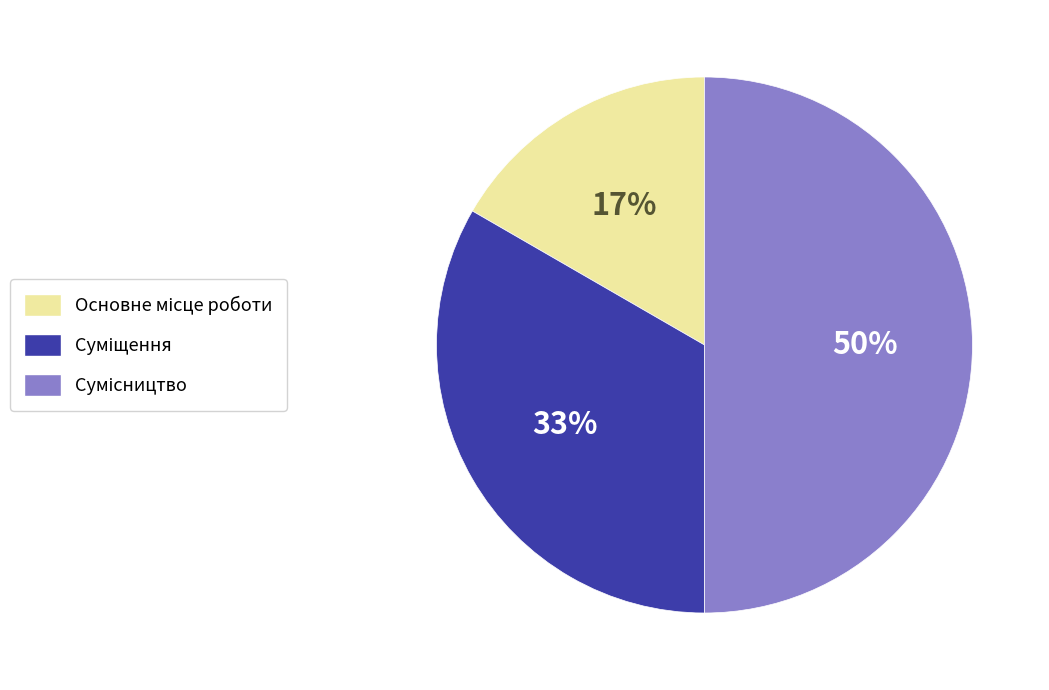

To the nearest percent, what is the average slice percentage?

33%